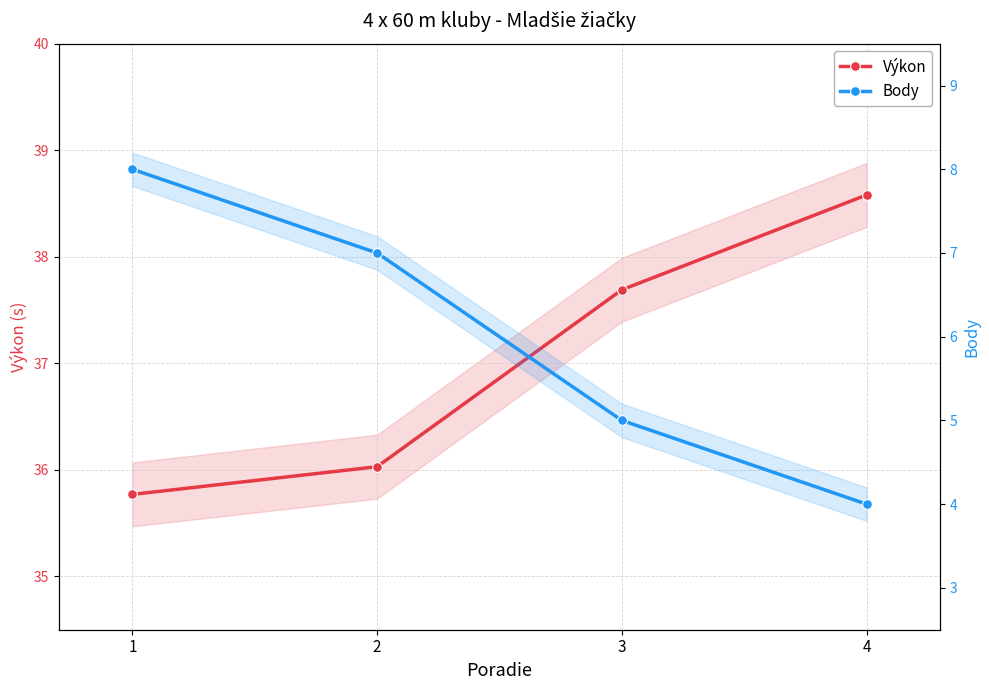

What is the value of the Výkon point at the 1st from the left?

35.8